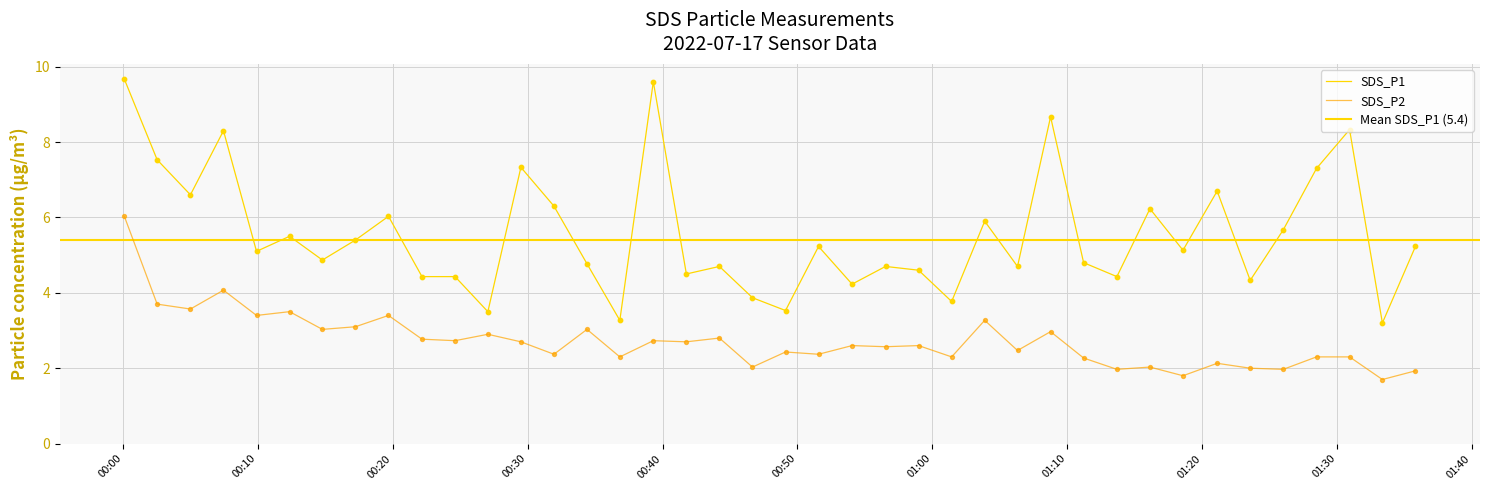

Which series has the largest total across all categories?

SDS_P1